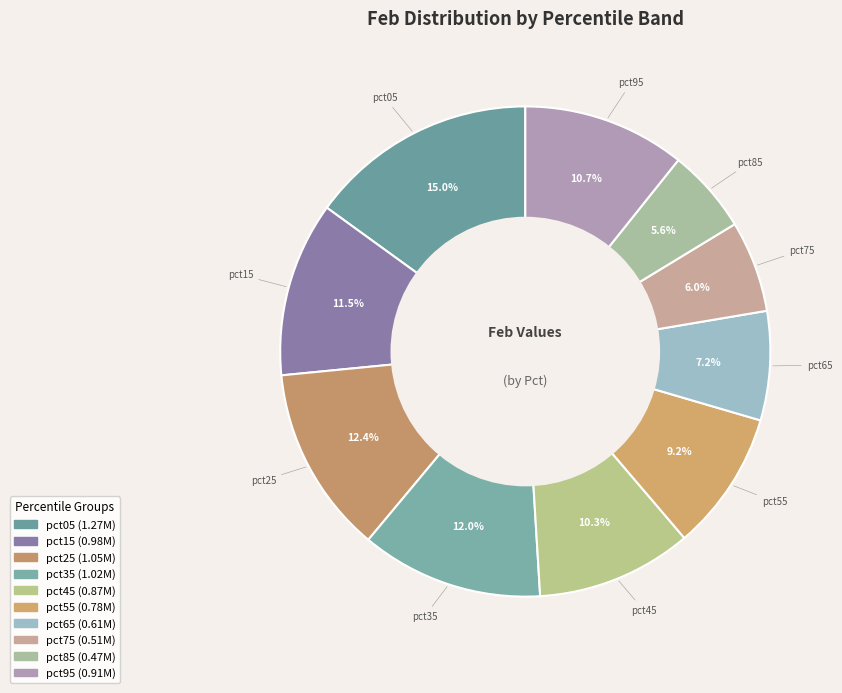

How many segments does this pie chart have?

10